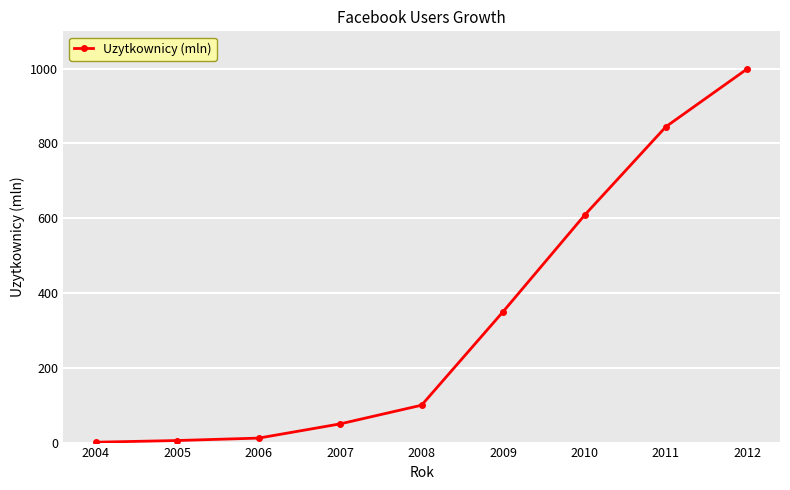

Reading left to right, list all the values displayed in this chart.

2004=1.0	2005=5.5	2006=12.0	2007=50.0	2008=100.0	2009=350.0	2010=608.0	2011=845.0	2012=1000.0